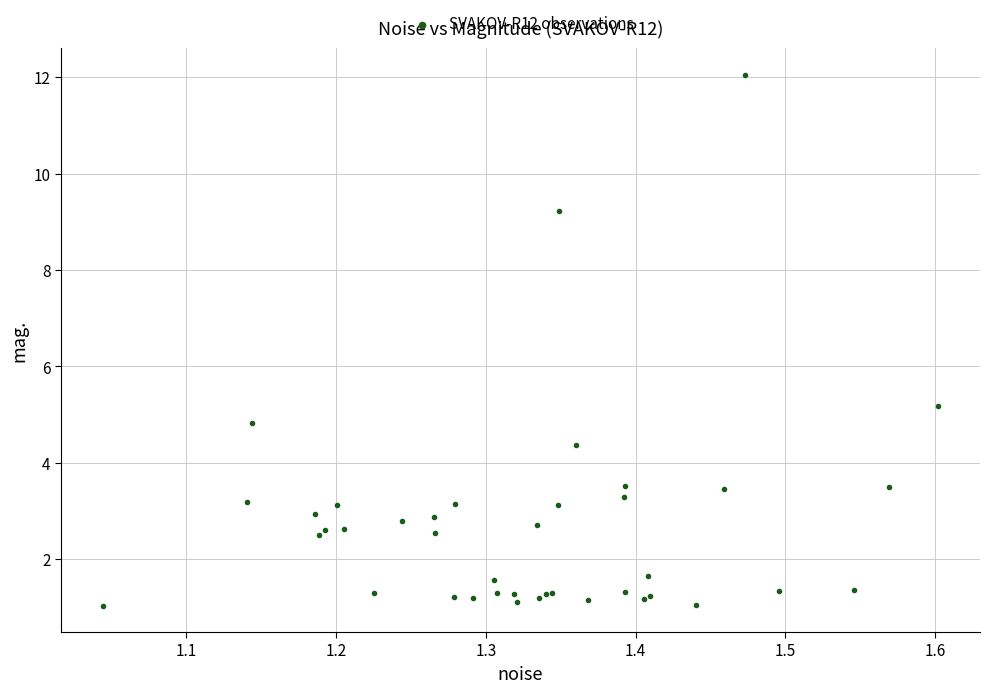

What Y value in the scatter plot is closest to 6?

5.2